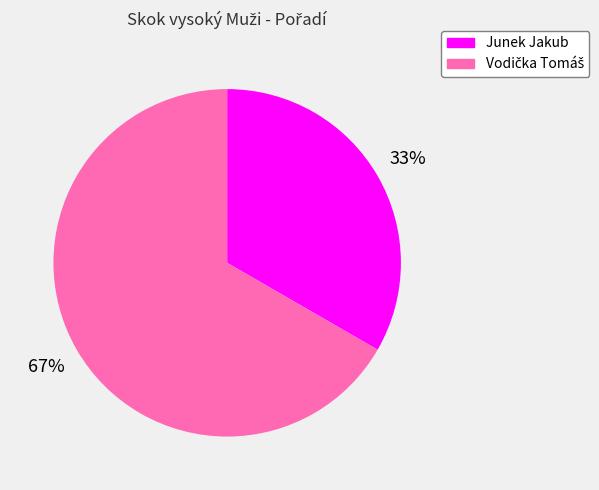

How many slices are in this pie chart?

2